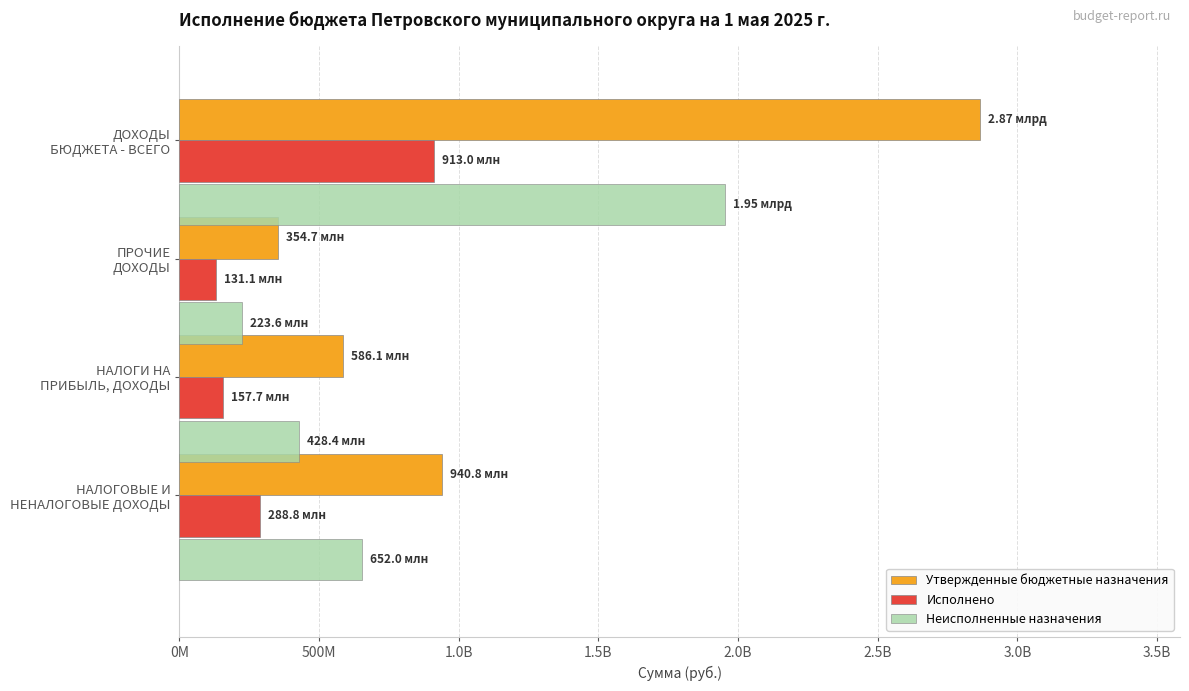

What is the greatest value displayed?

2865758409.1